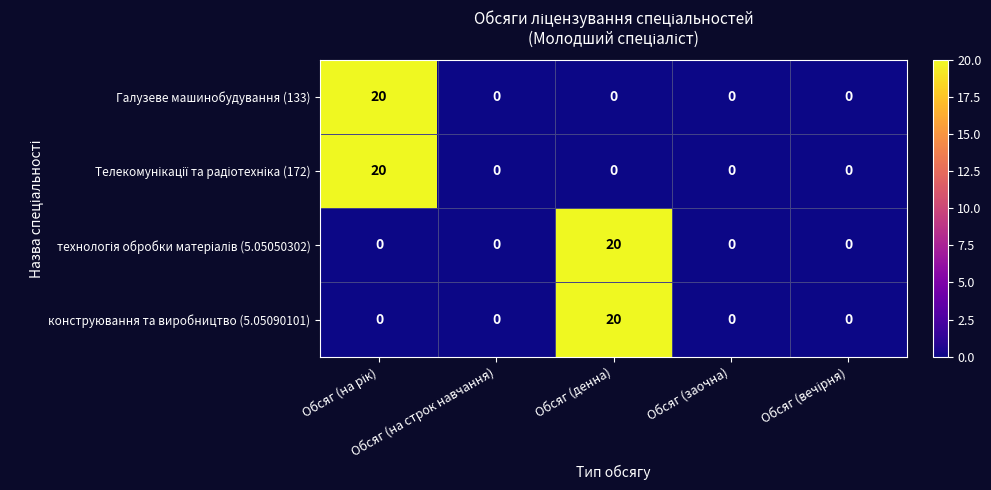

What is the difference between the maximum and minimum values in the конструювання та виробництво (5.05090101) series?

20